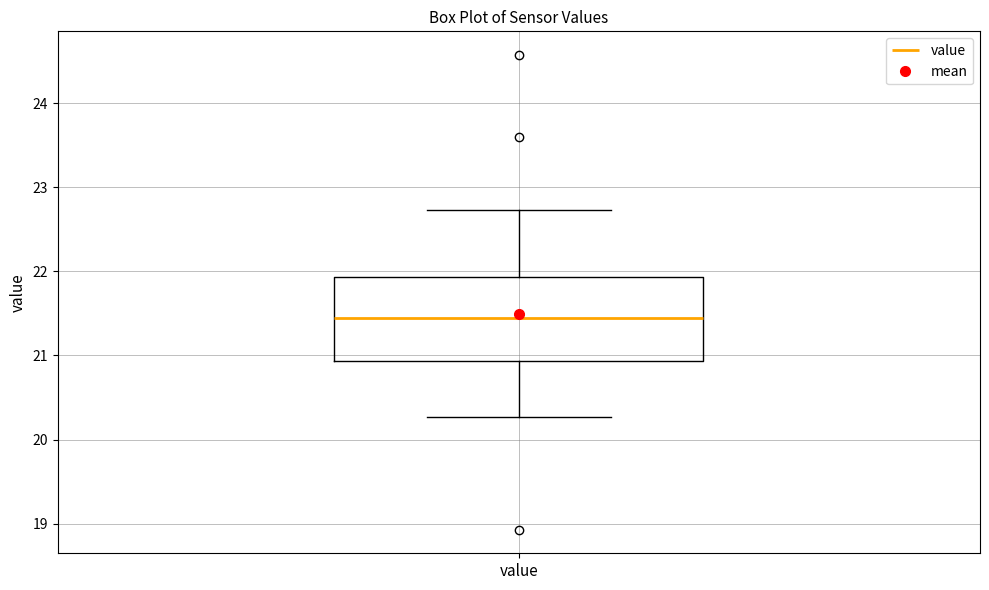

Transcribe this box plot: give where the median line is, the range the box spans, and where the two whiskers end, as read against the y-axis. The values are not printed on the chart, so give them approximately, as read against the axis.

median 21.5, box 20.9 to 21.9, whiskers 20.3 to 22.7